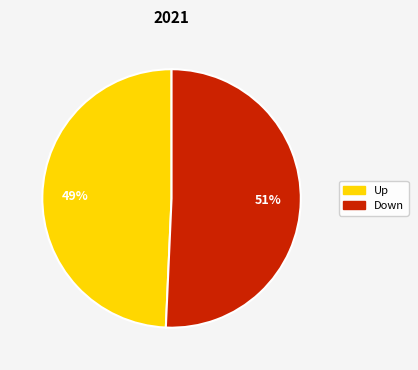

What is the ratio of the value at Down to the value at Up?

1.0